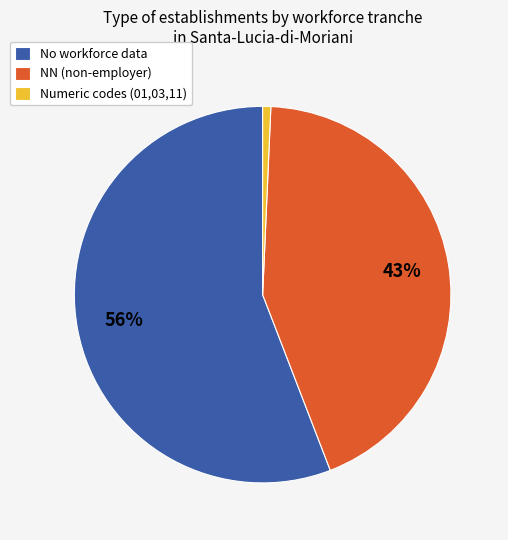

Which slice represents more than half of the pie?

No workforce data